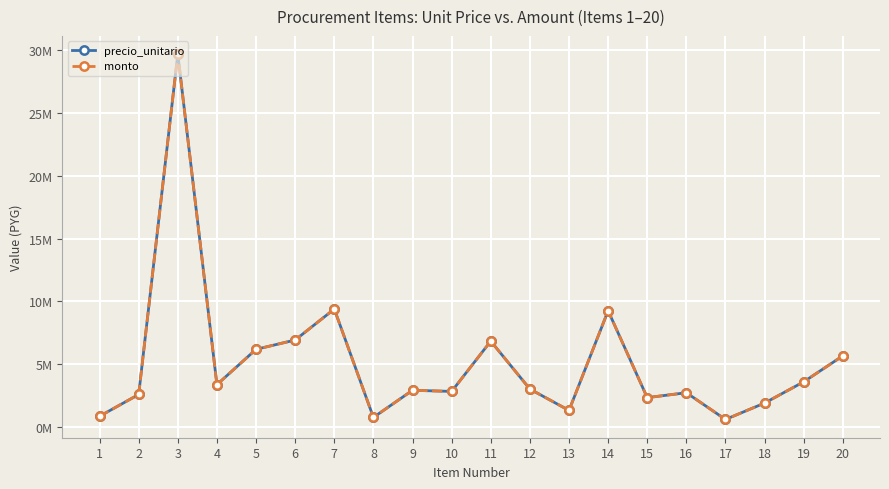

Which series has the largest total across all categories?

precio_unitario